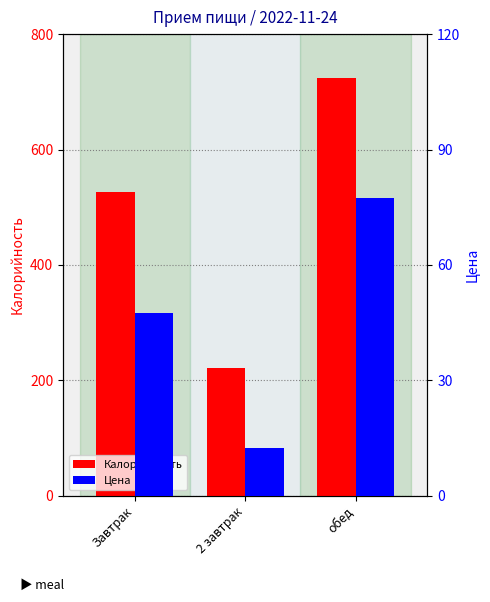

How many values in the Цена series are below 47?

1